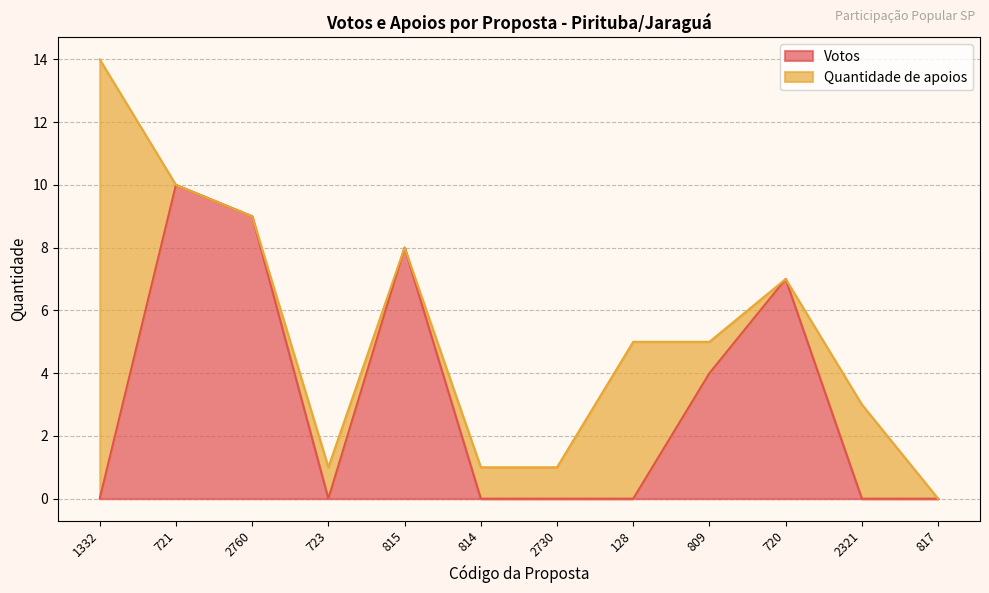

Rank the categories by value from lowest to highest.

1332, 723, 814, 2730, 128, 2321, 817, 809, 720, 815, 2760, 721